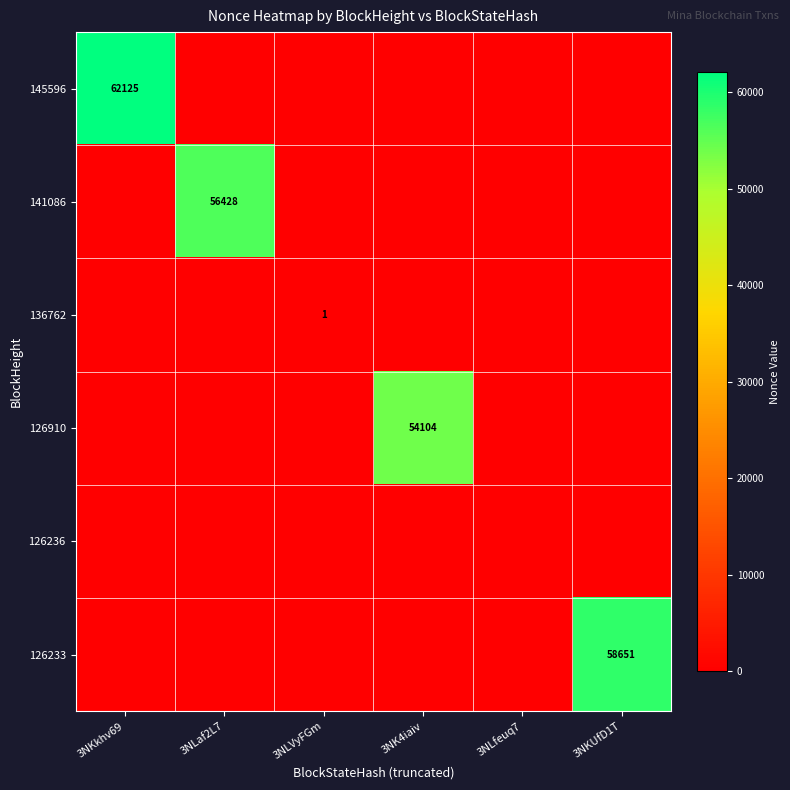

How many categories are shown in the chart?

6